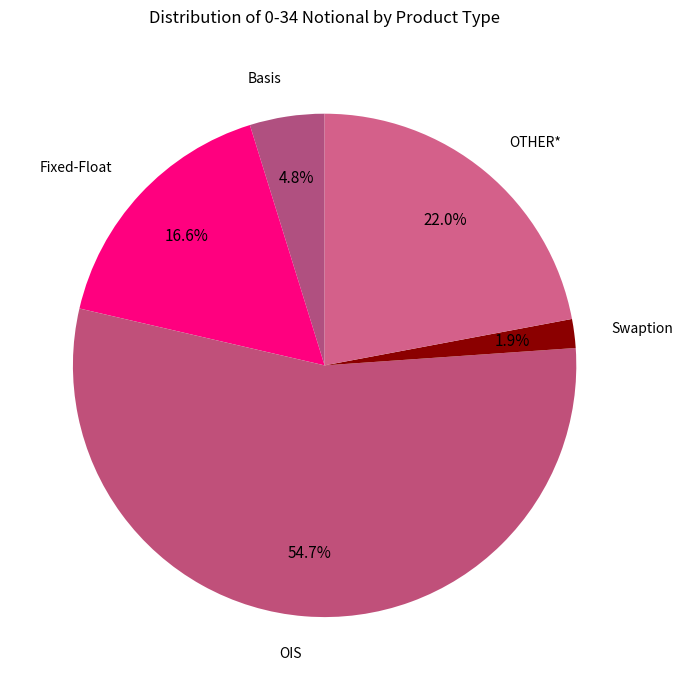

Which category accounts for the majority?

OIS